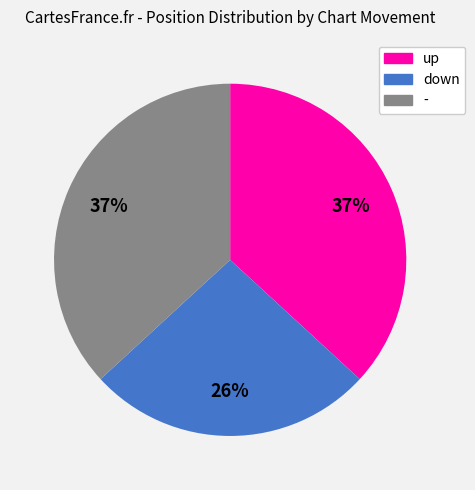

To the nearest percent, what percentage of the pie is -?

37%